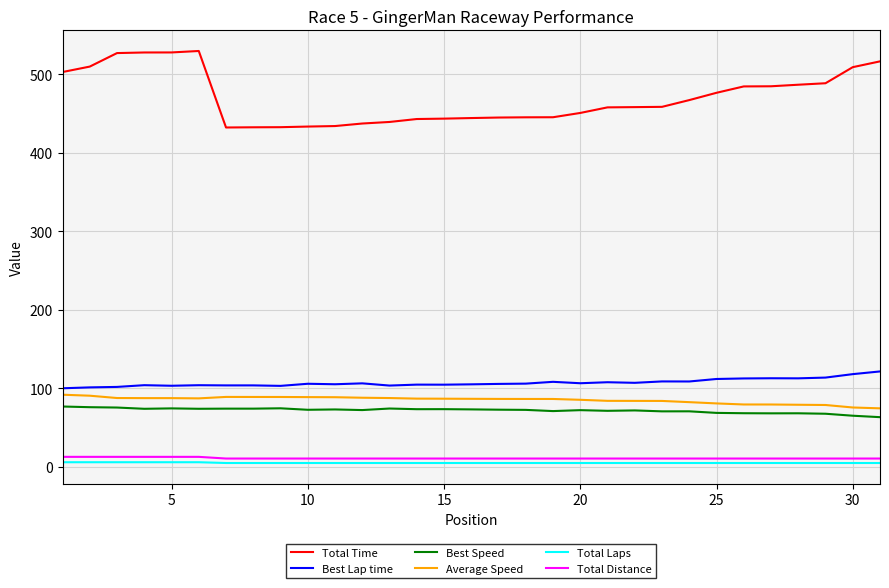

Which series has the widest spread of values?

Total Time